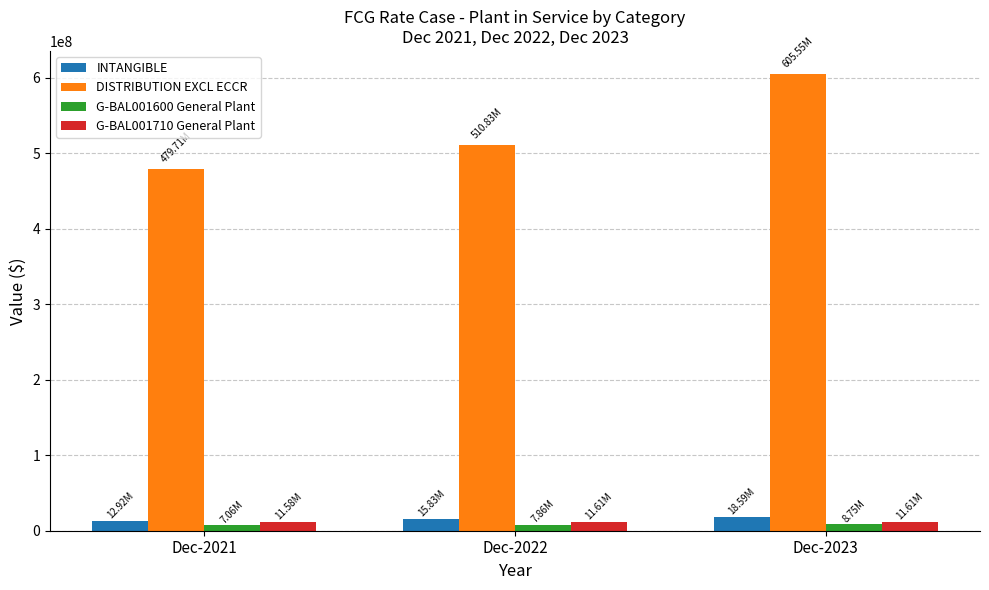

How many groups of bars are there?

3